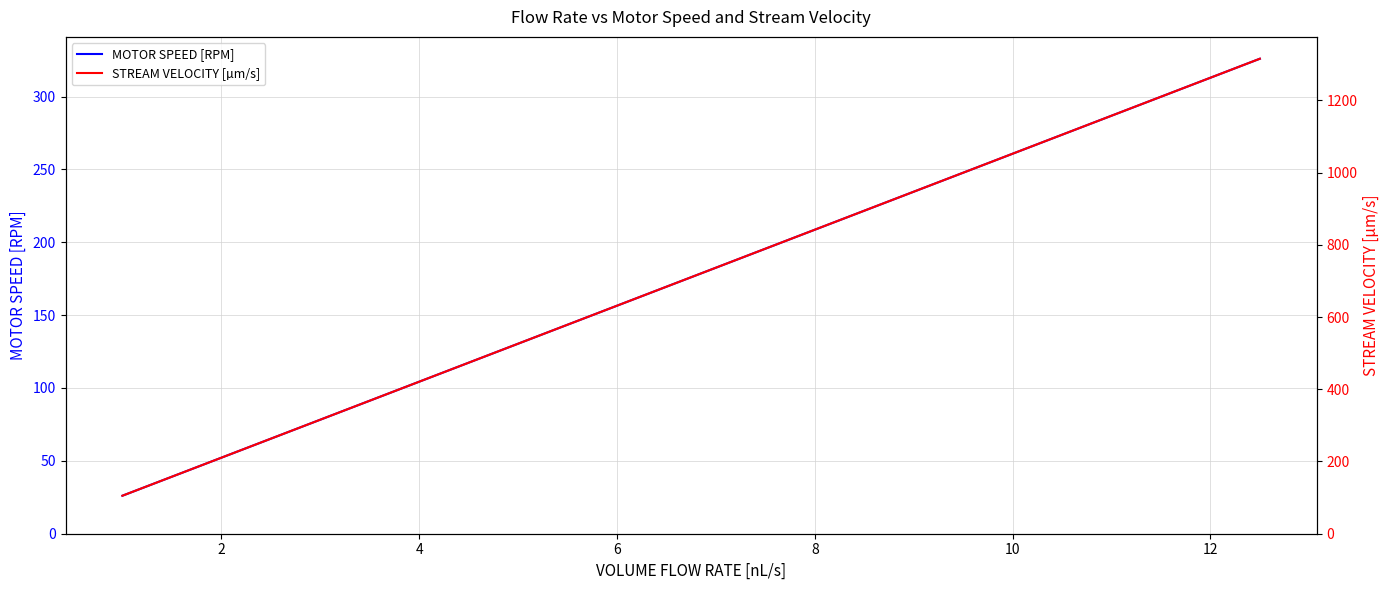

What is the minimum value for MOTOR SPEED [RPM]?

26.1